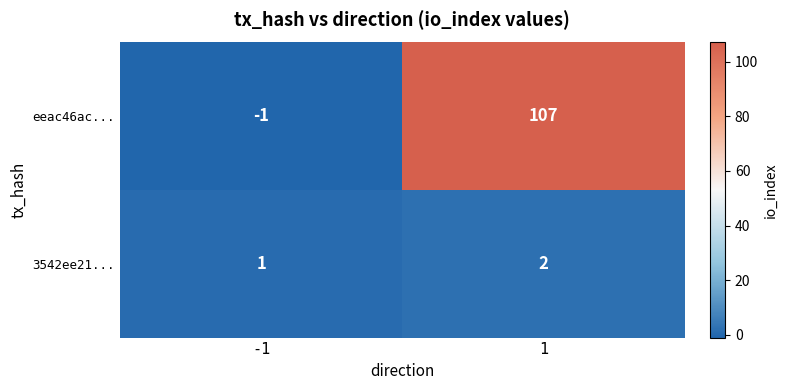

Reading right to left, what are all the values shown in this chart?

eeac46ac...: 1=107	-1=-1
3542ee21...: 1=2	-1=1